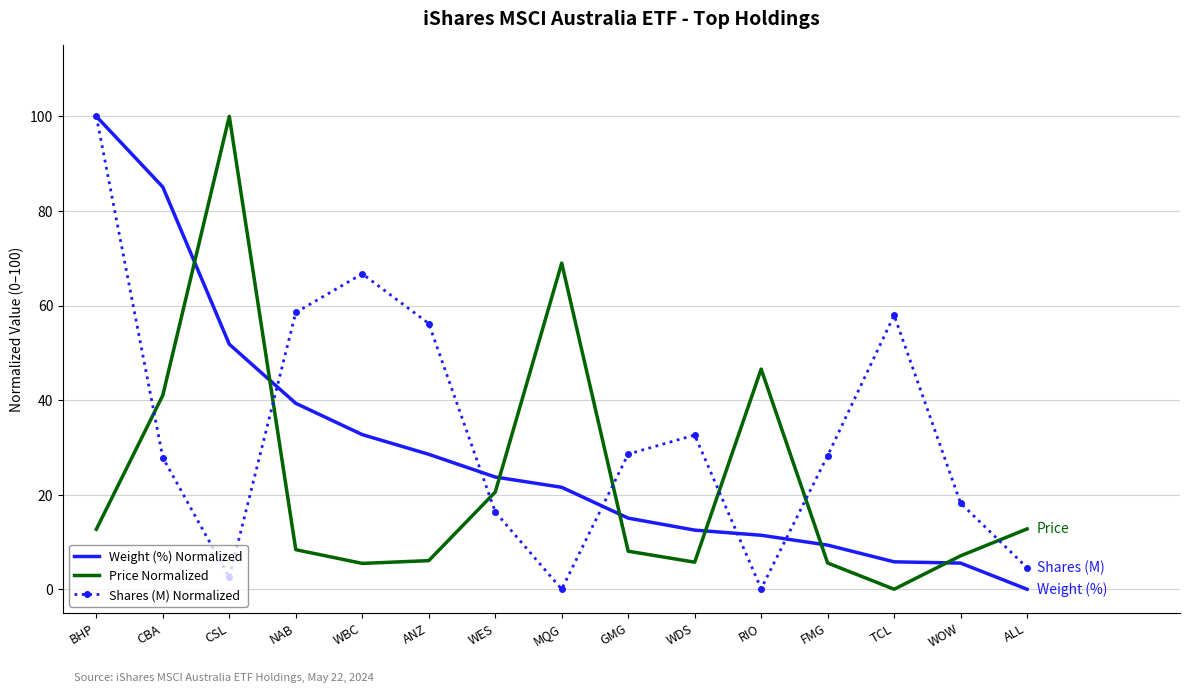

What position from the left is WDS?

10